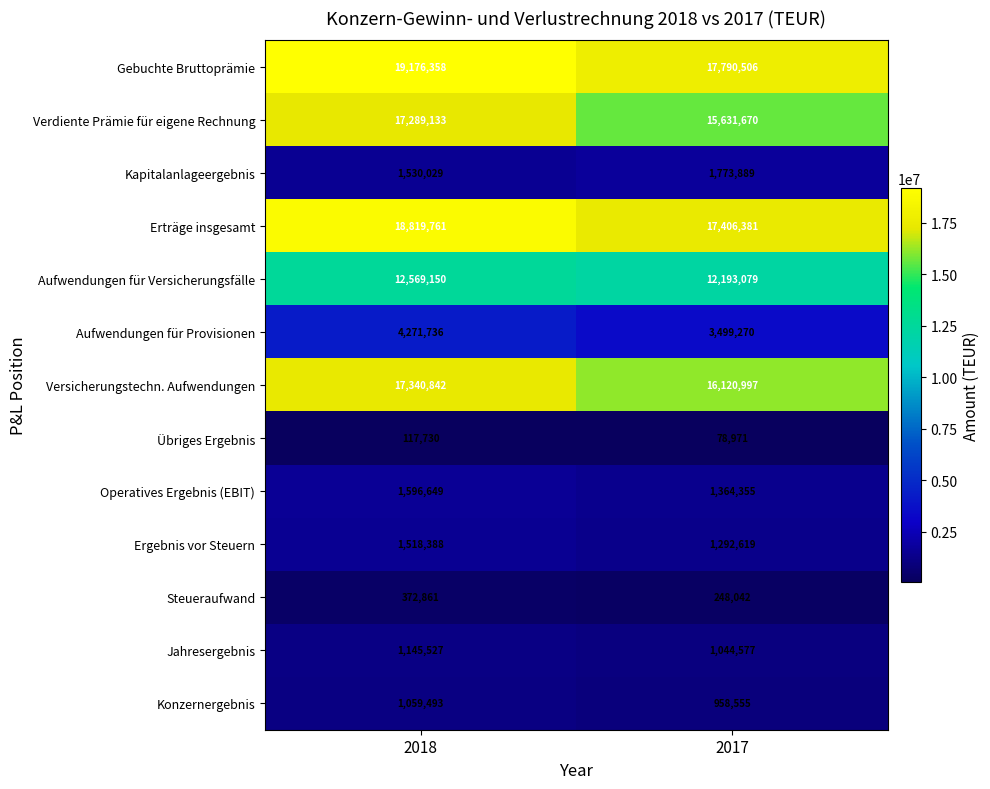

Is it true that Aufwendungen für Versicherungsfälle equals 12193079 at 2017?

True